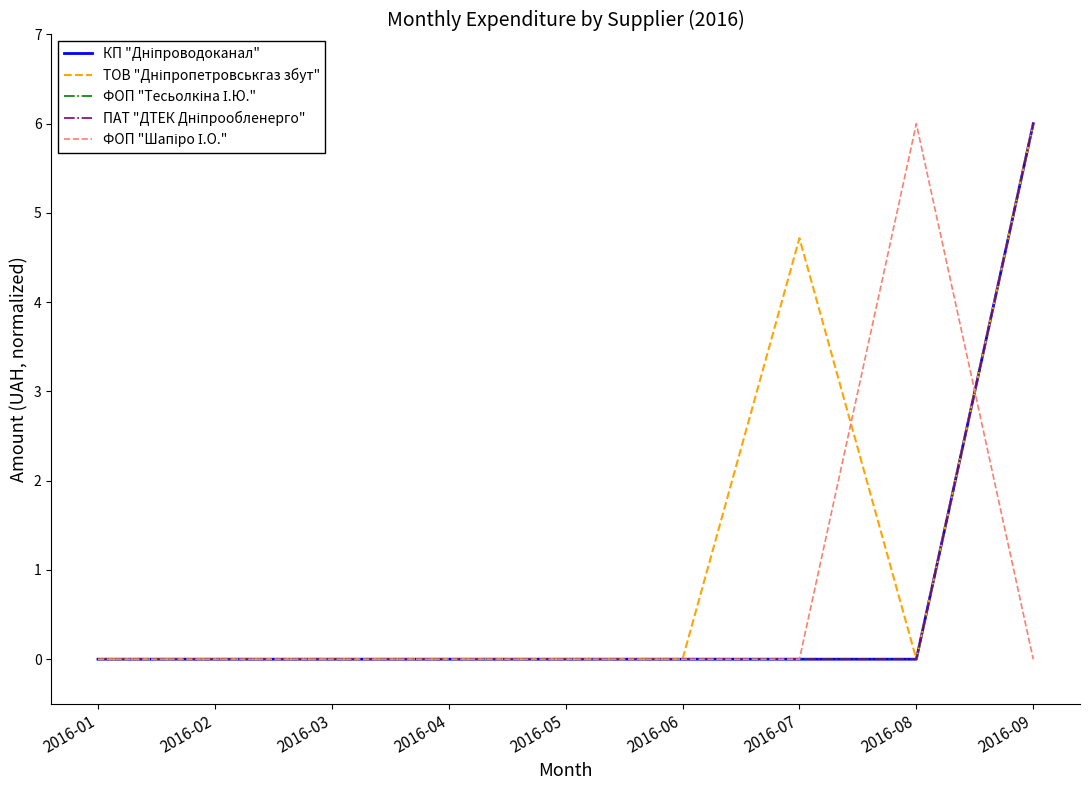

Which series has the largest total across all categories?

ТОВ "Дніпропетровськгаз збут"